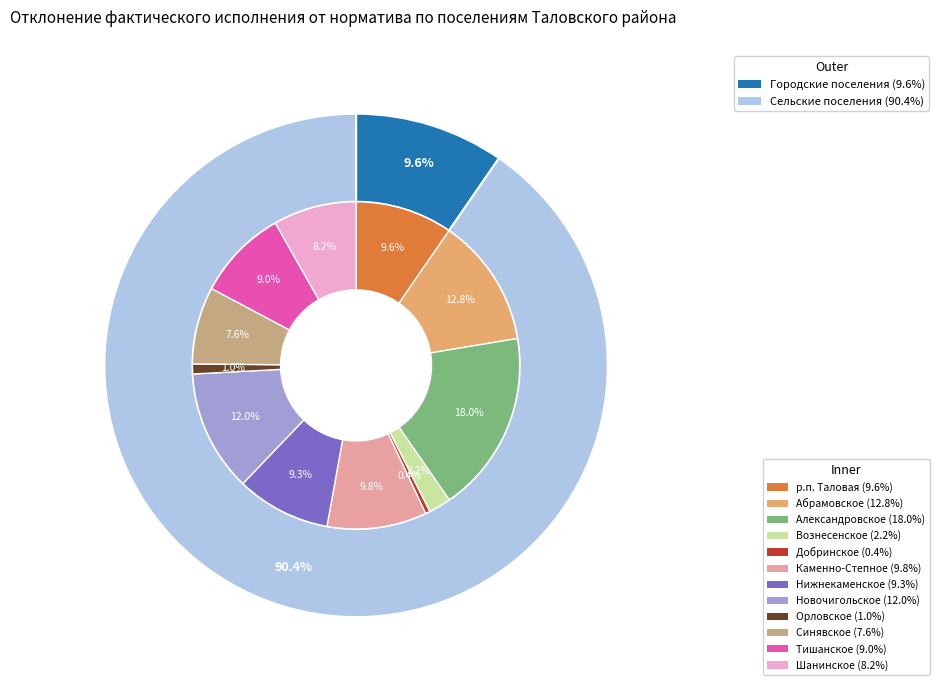

To the nearest percent, what portion does Новочигольское represent?

12%